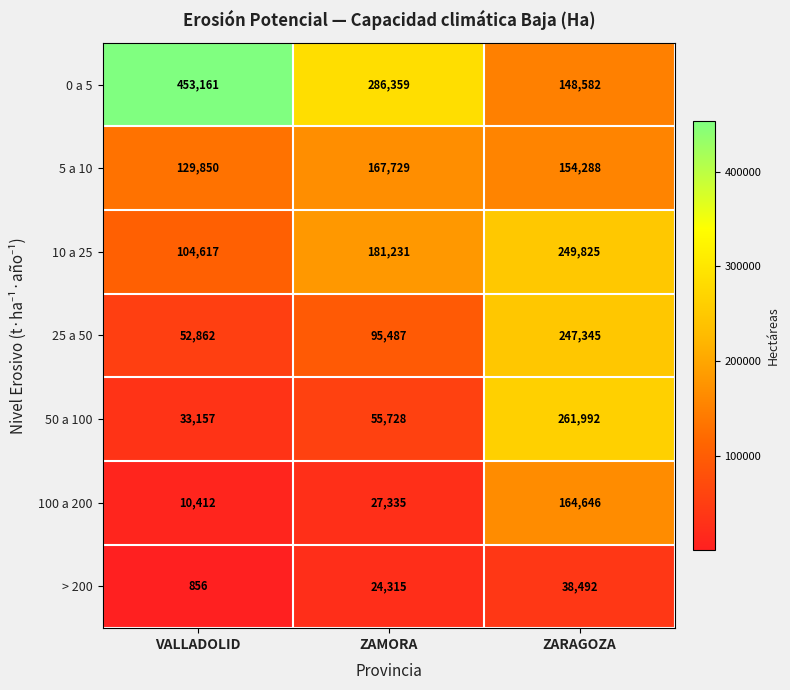

What is the difference between the highest and lowest values at VALLADOLID?

452305